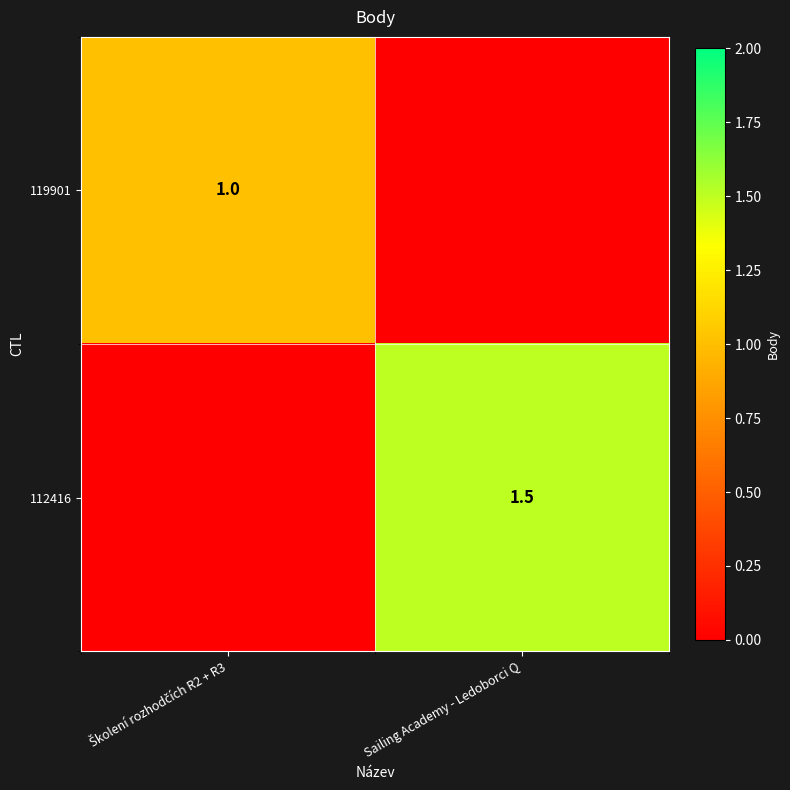

Which has a higher value, Školení rozhodčích R2 + R3 or Sailing Academy - Ledoborci Q?

Školení rozhodčích R2 + R3